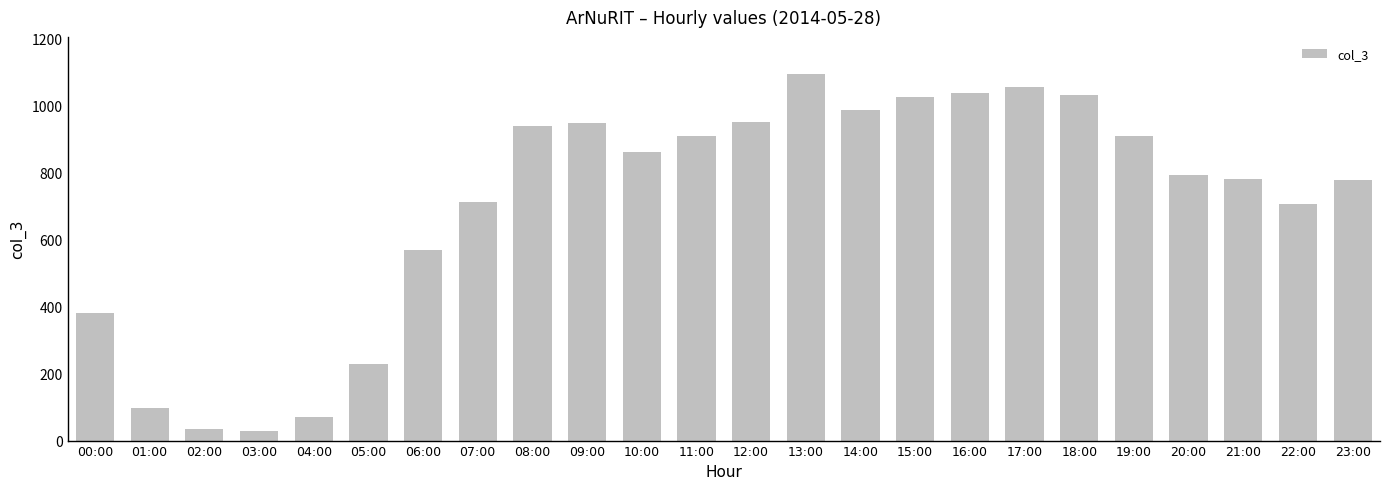

How many distinct data groups are displayed?

1